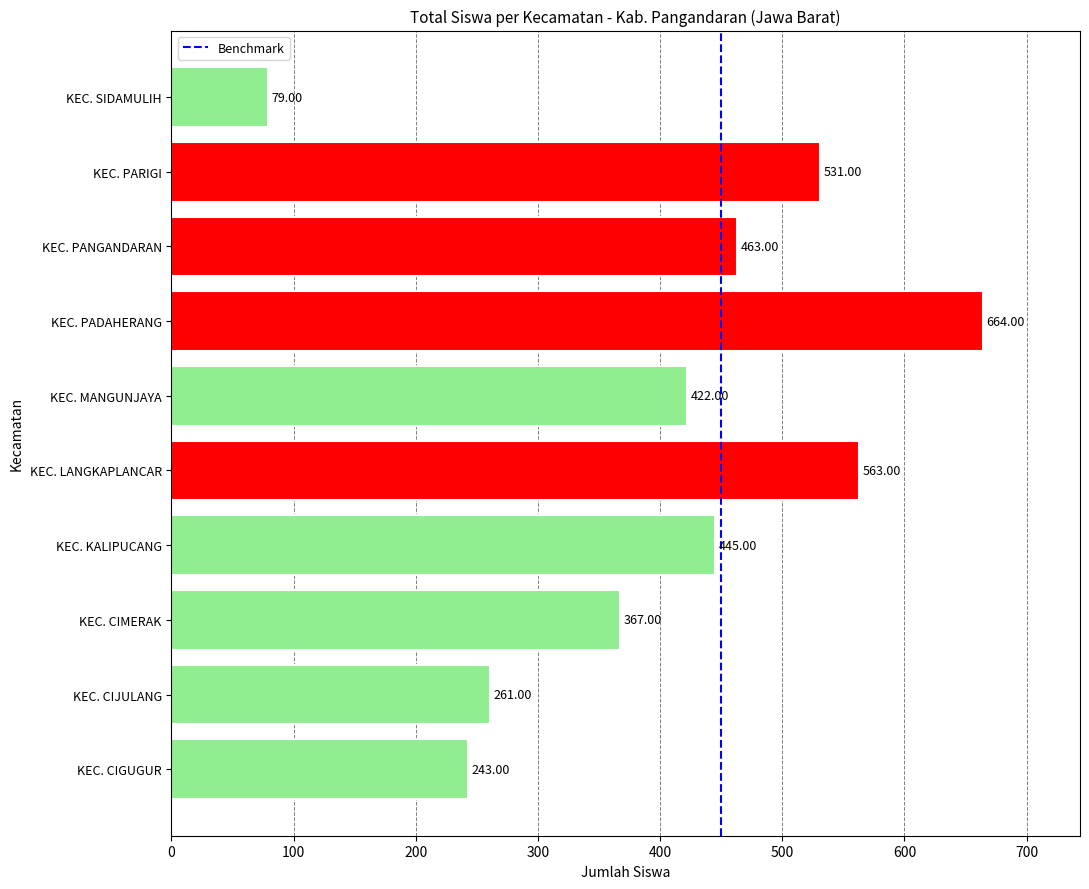

What is the sum of all values?

4038